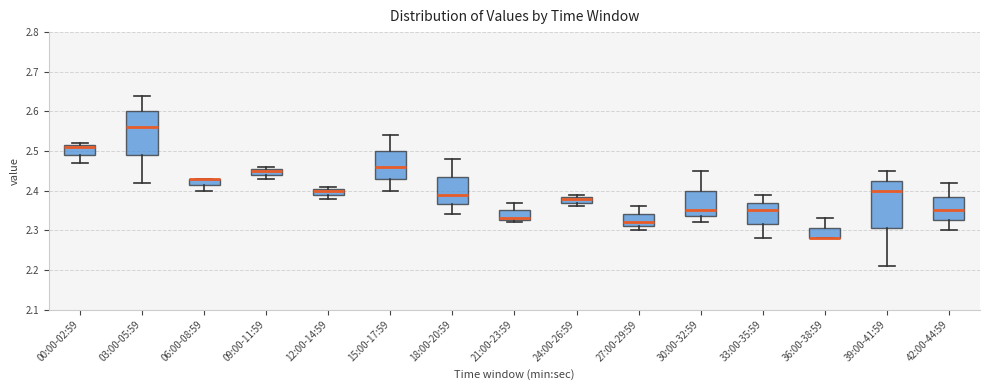

Where is the upper edge of the box for 06:00-08:59 on the y-axis? The values are not printed on the chart, so give them approximately, as read against the axis.

2.43